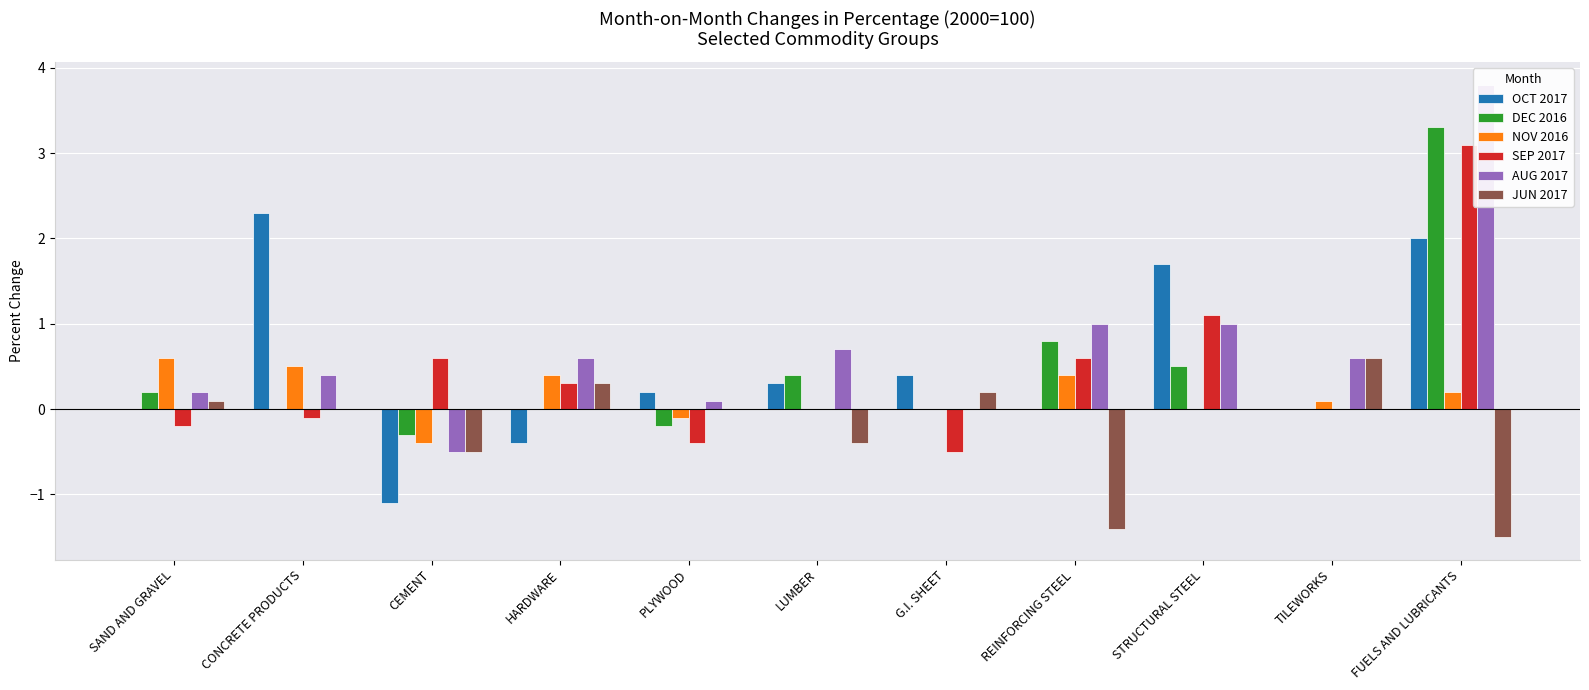

Rank the series by their maximum value, from lowest to highest.

NOV 2016, JUN 2017, OCT 2017, SEP 2017, DEC 2016, AUG 2017